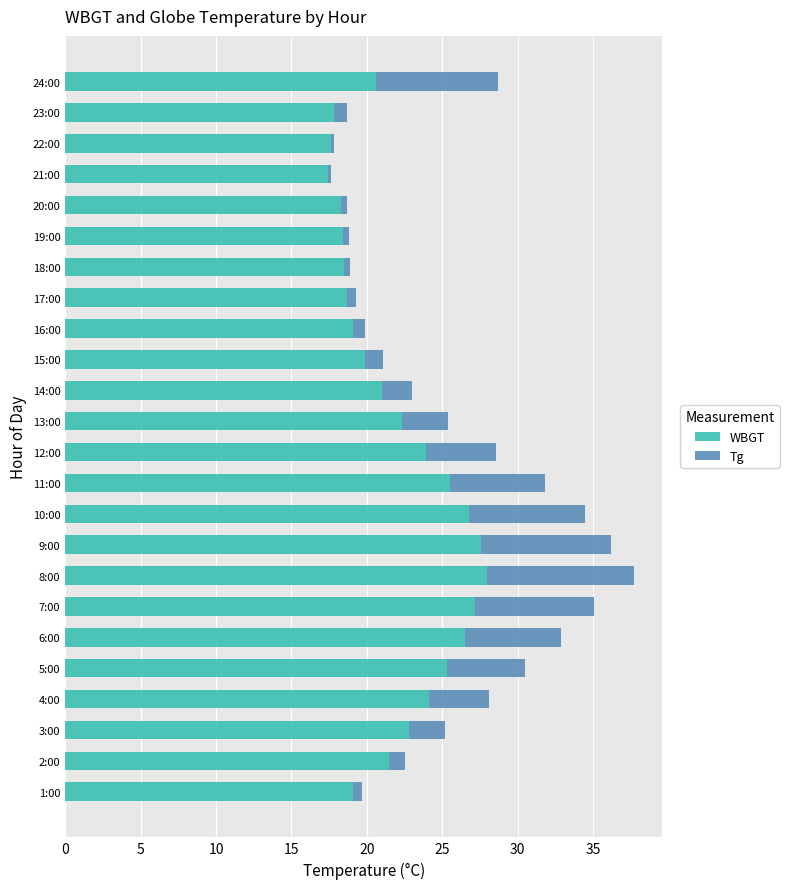

What is the total value across all series at 23:00?

18.7